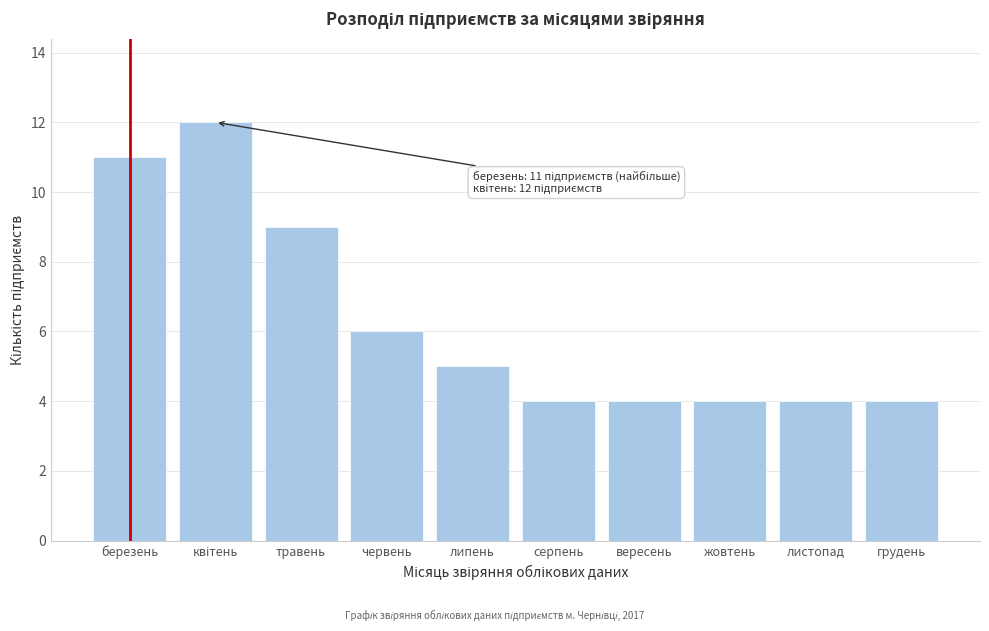

Reading right to left, list all the values displayed in this chart.

4	4	4	4	4	5	6	9	12	11